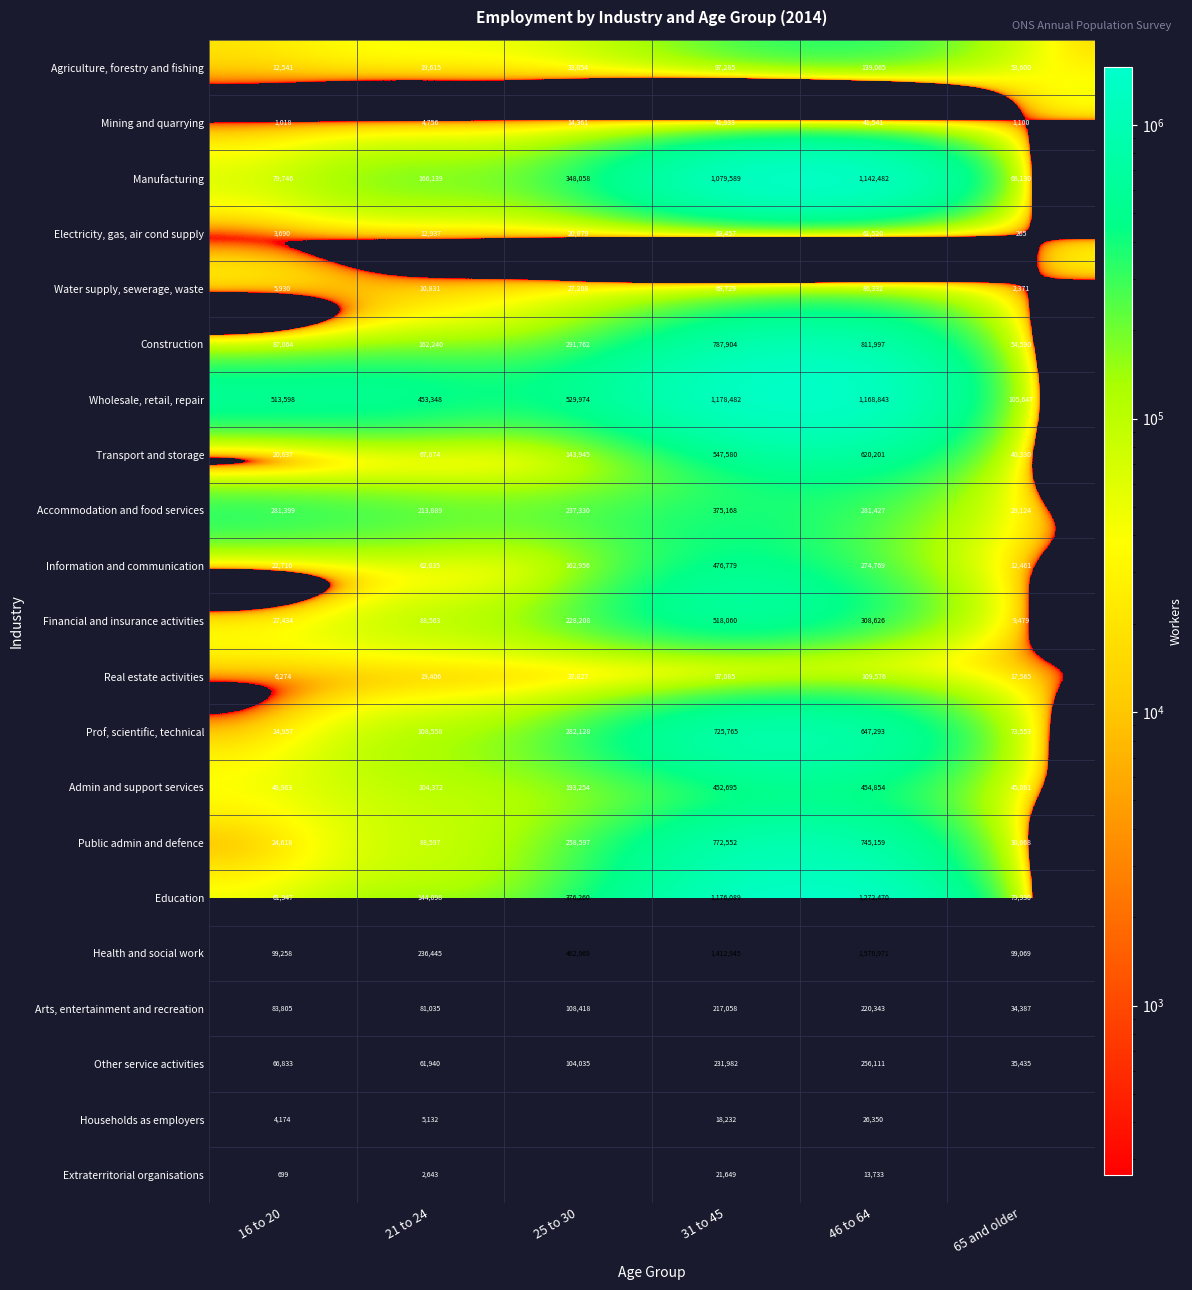

At which label does Transport and storage reach its peak?

46 to 64